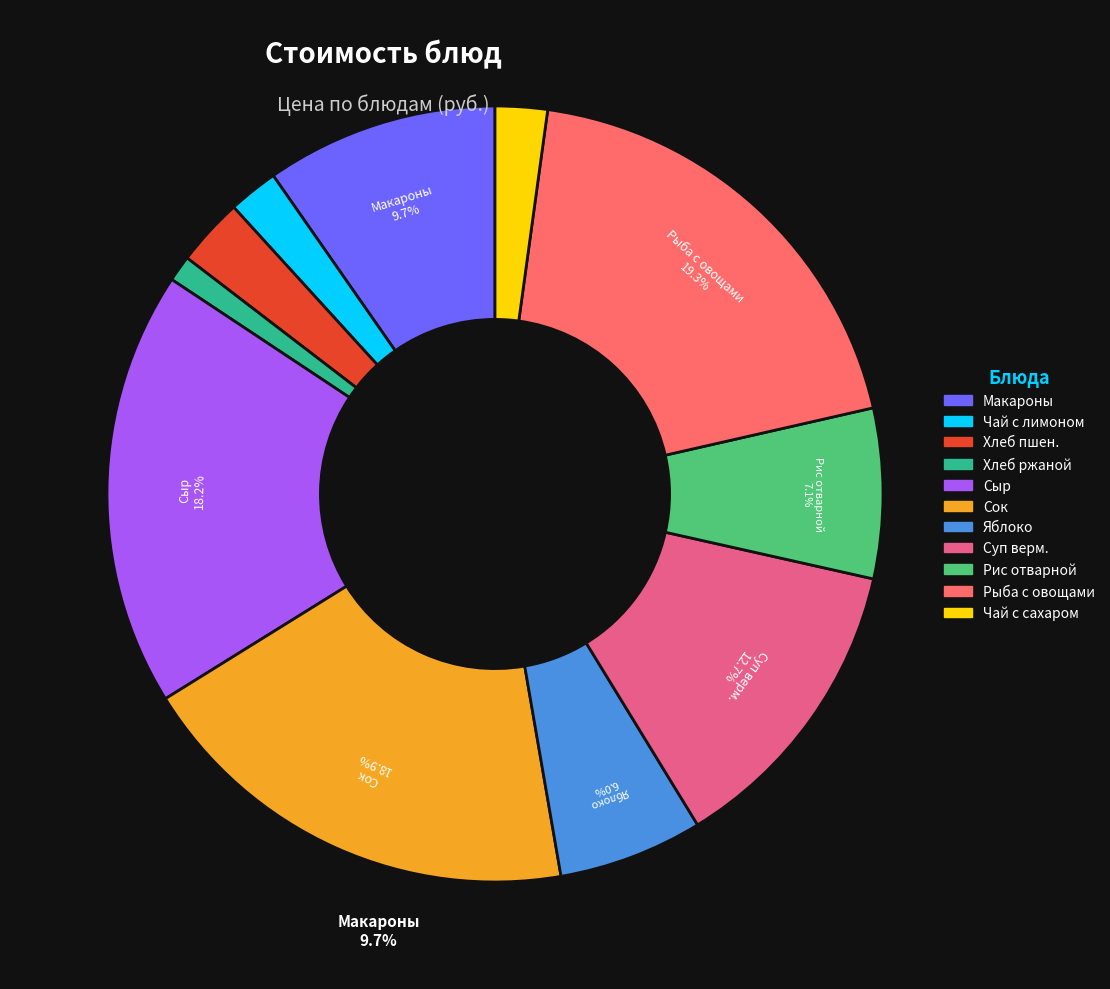

Does any single category account for the majority?

No